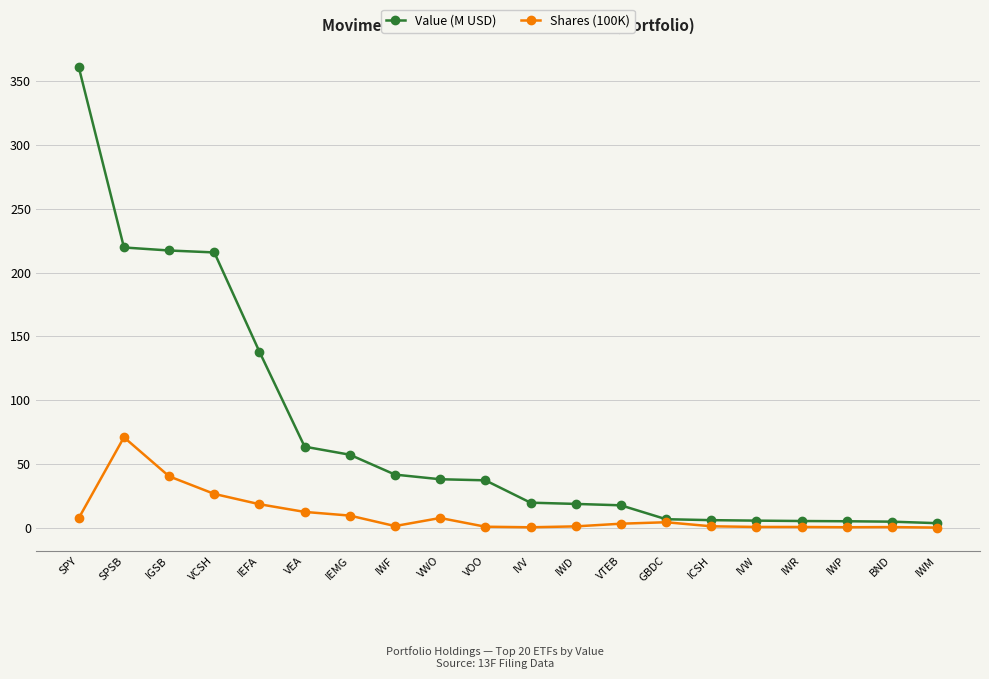

Where does the Value (M USD) series first go above 37?

SPY